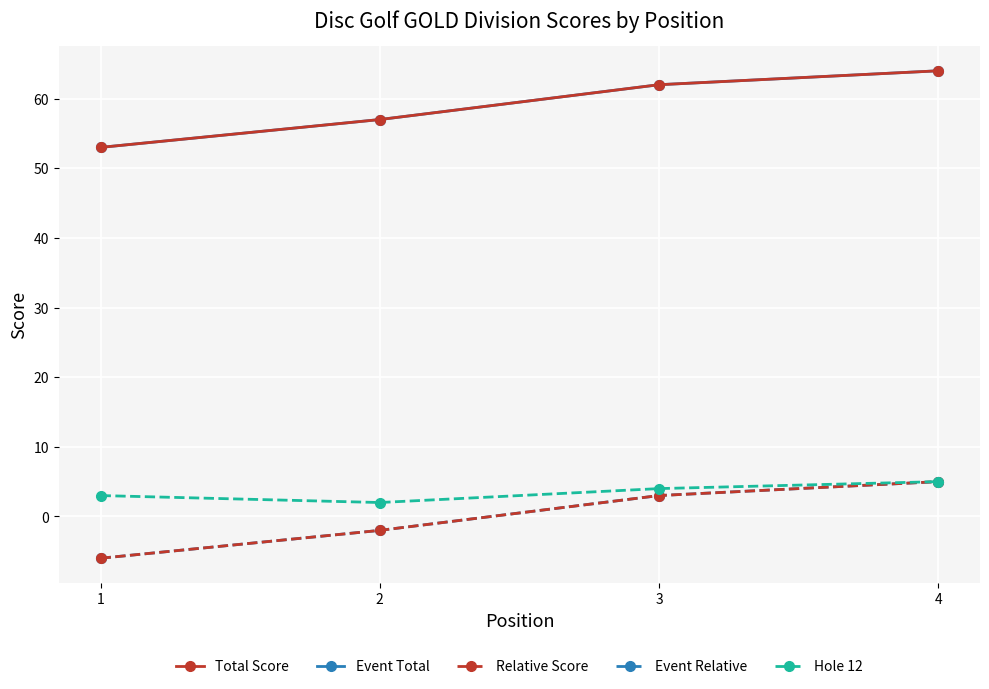

Is this an area chart (filled region under the line)?

No